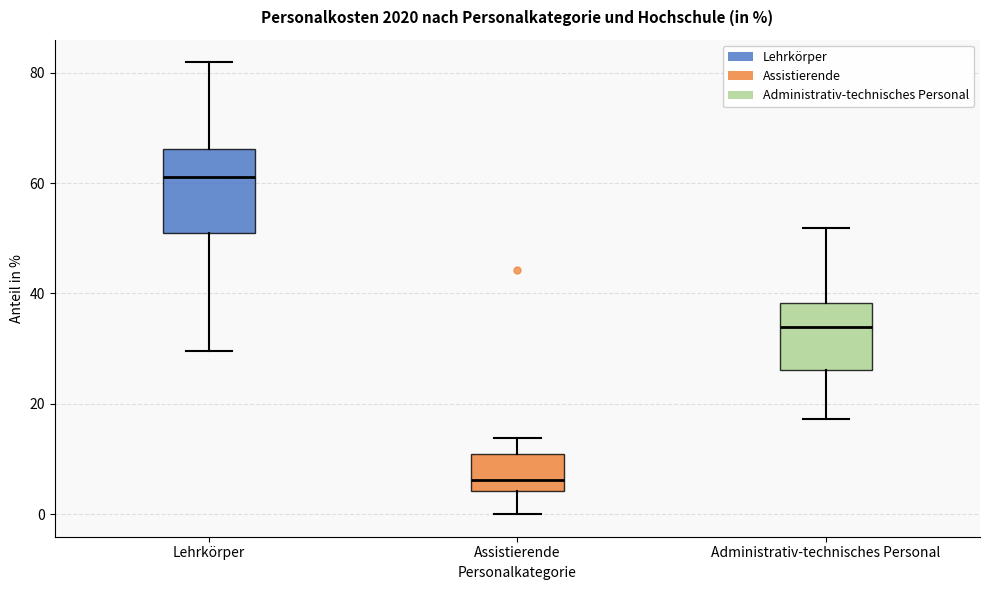

Which box has the lowest median line?

Assistierende